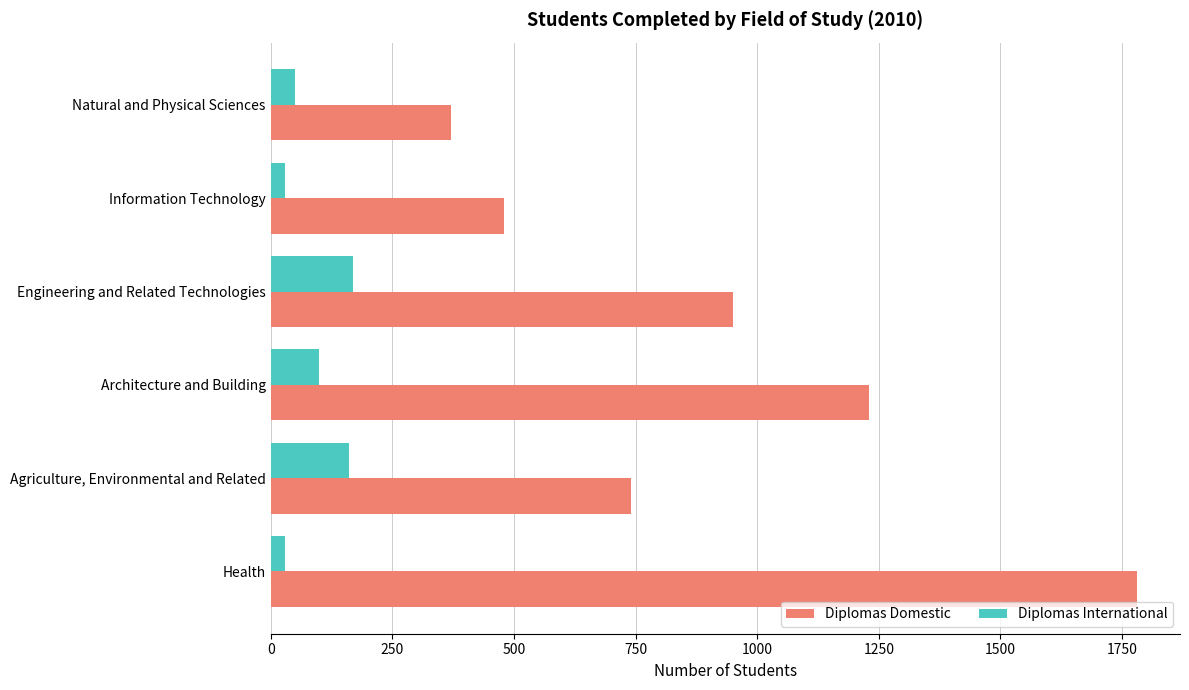

What are all the series names shown in the legend?

Diplomas Domestic, Diplomas International